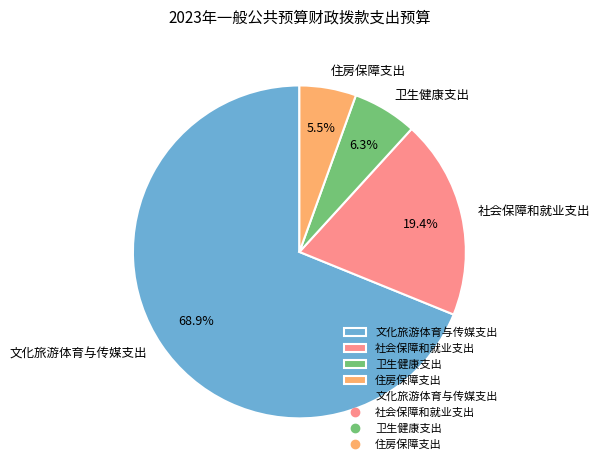

To the nearest percent, what portion does 文化旅游体育与传媒支出 represent?

69%